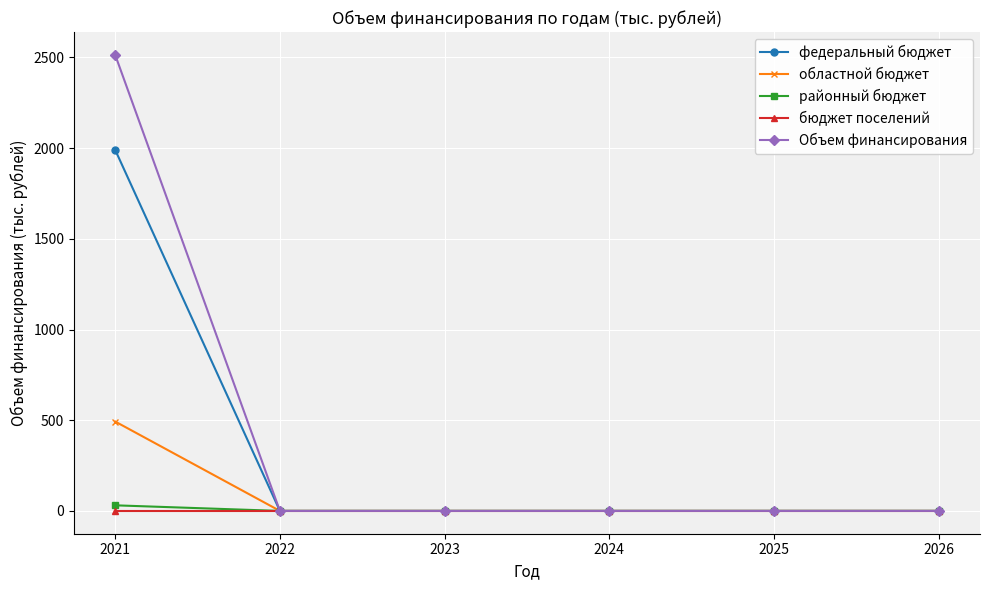

Which series has the widest spread of values?

Объем финансирования